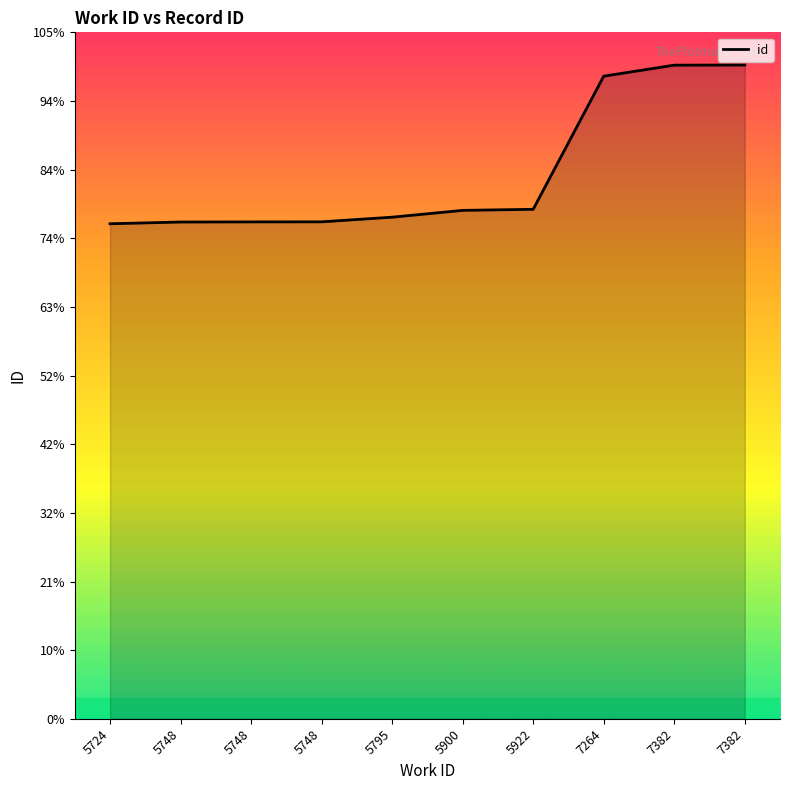

True or false: the data has more than 0 interior local peaks.

False